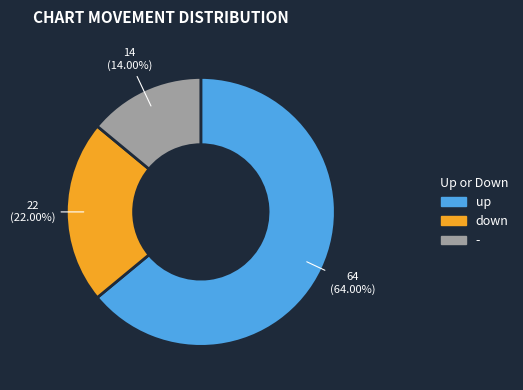

Which category accounts for the majority?

up